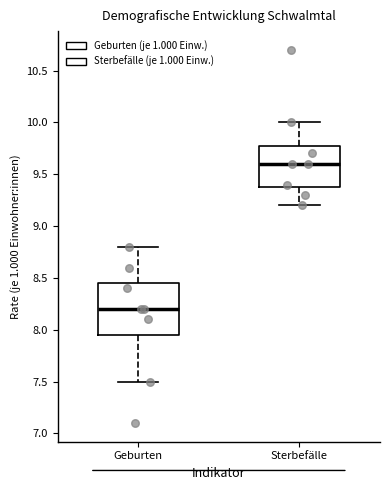

Reading left to right, transcribe this box plot: for each box, give where its median line is, the range the box spans, and where its two whiskers end, as read against the y-axis. The values are not printed on the chart, so give them approximately, as read against the axis.

Geburten: median 8.20, box 7.95 to 8.45, whiskers 7.50 to 8.80
Sterbefälle: median 9.60, box 9.40 to 9.80, whiskers 9.20 to 10.00